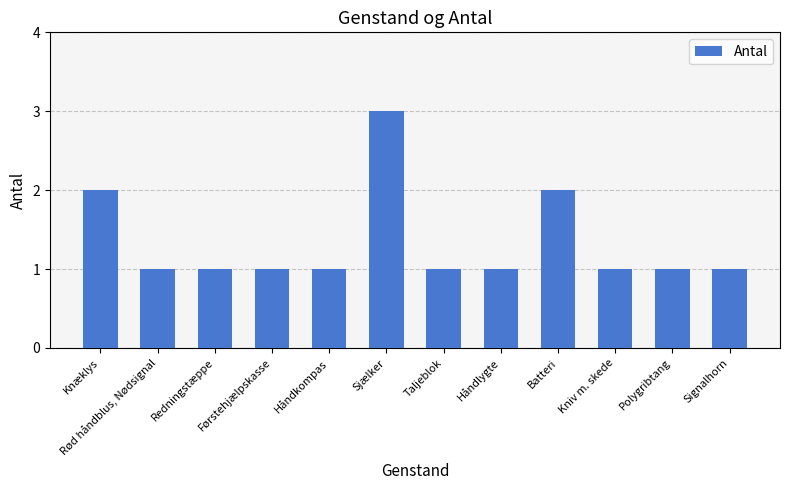

What is the label of the 6th bar from the right?

Taljeblok